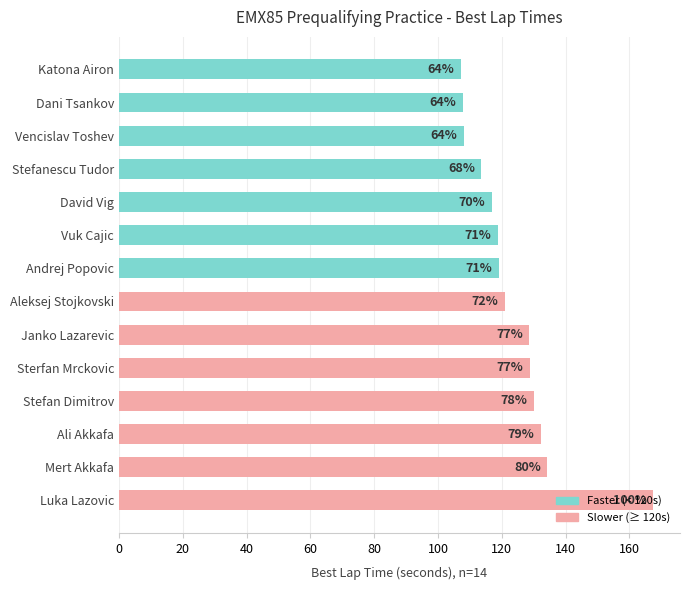

How many bars are there in total?

14